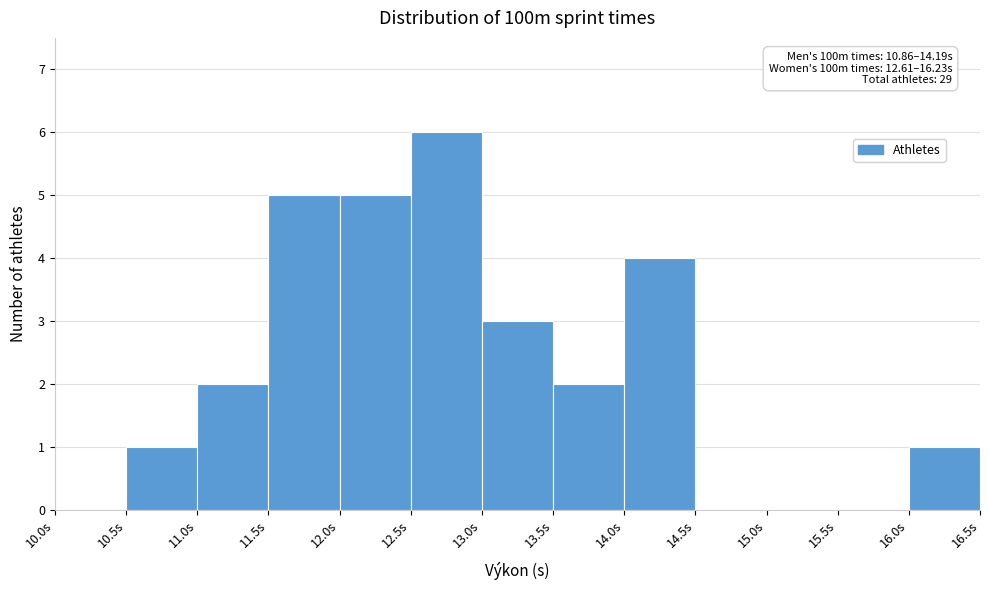

Which range on the x-axis has the tallest bar?

12.5 to 13.0